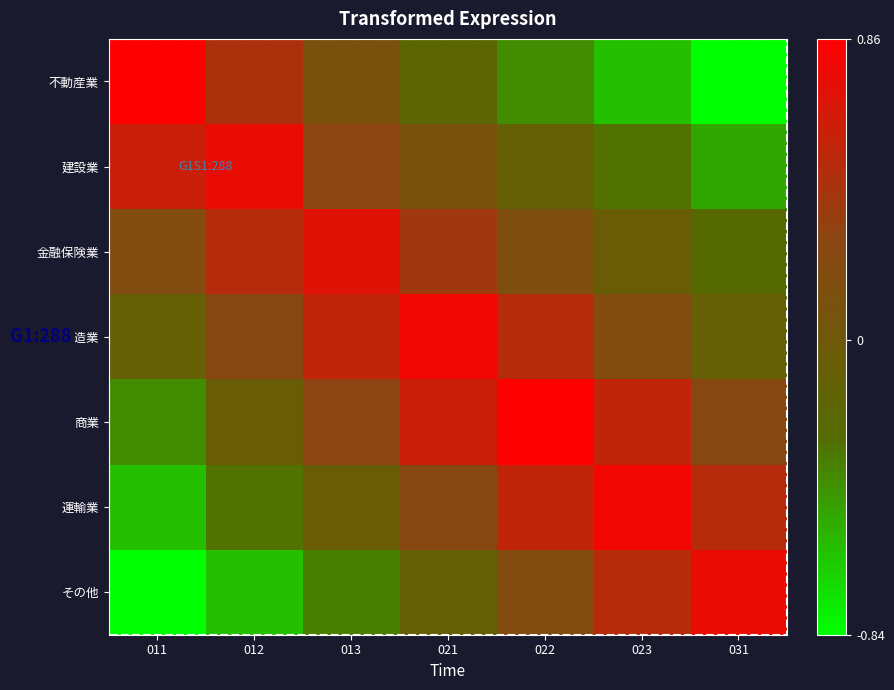

What is the total value across all series at 011?

-0.3